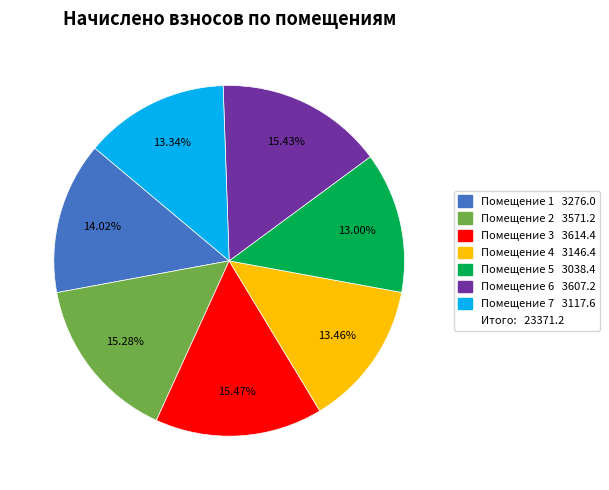

Is there a majority slice in this chart?

No